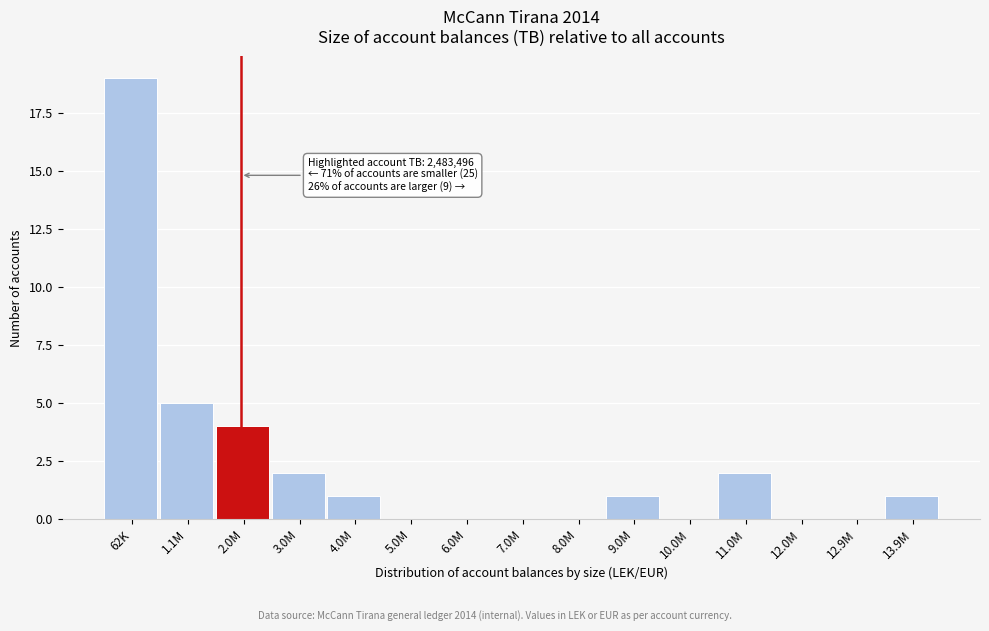

Reading left to right, list all the values displayed in this chart.

62K=19	1.1M=5	2.0M=4	3.0M=2	4.0M=1	5.0M=0	6.0M=0	7.0M=0	8.0M=0	9.0M=1	10.0M=0	11.0M=2	12.0M=0	12.9M=0	13.9M=1